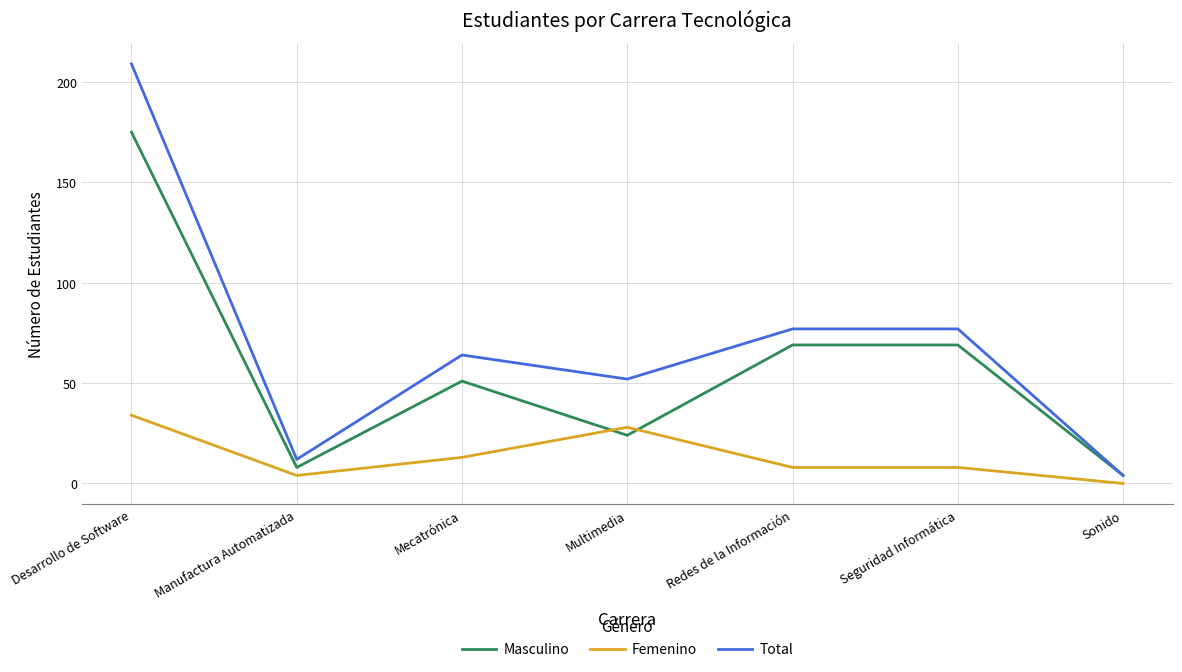

What is the sum of all Total values?

495